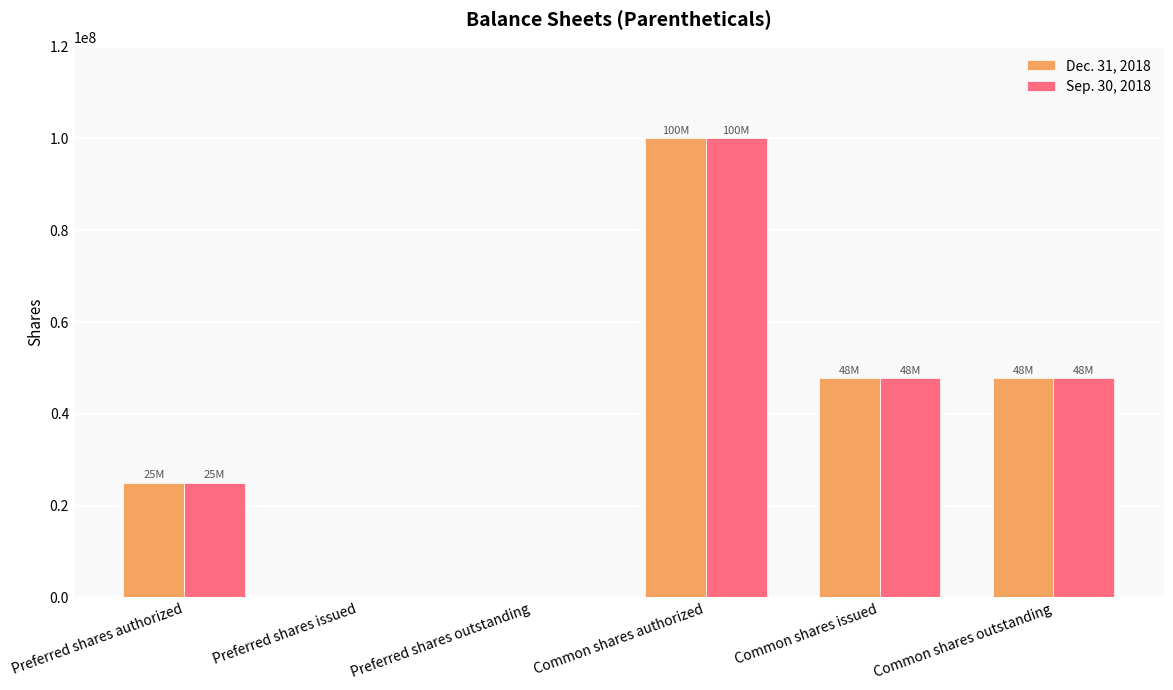

At which category is the sum across all series the highest?

Common shares authorized